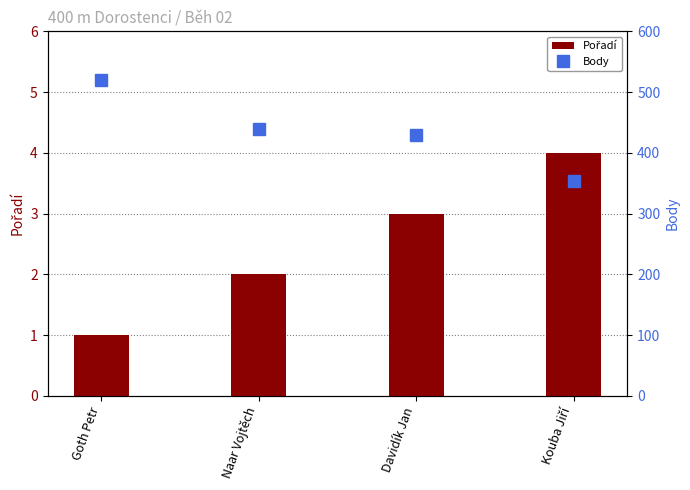

Which series has the largest range (max minus min)?

Body